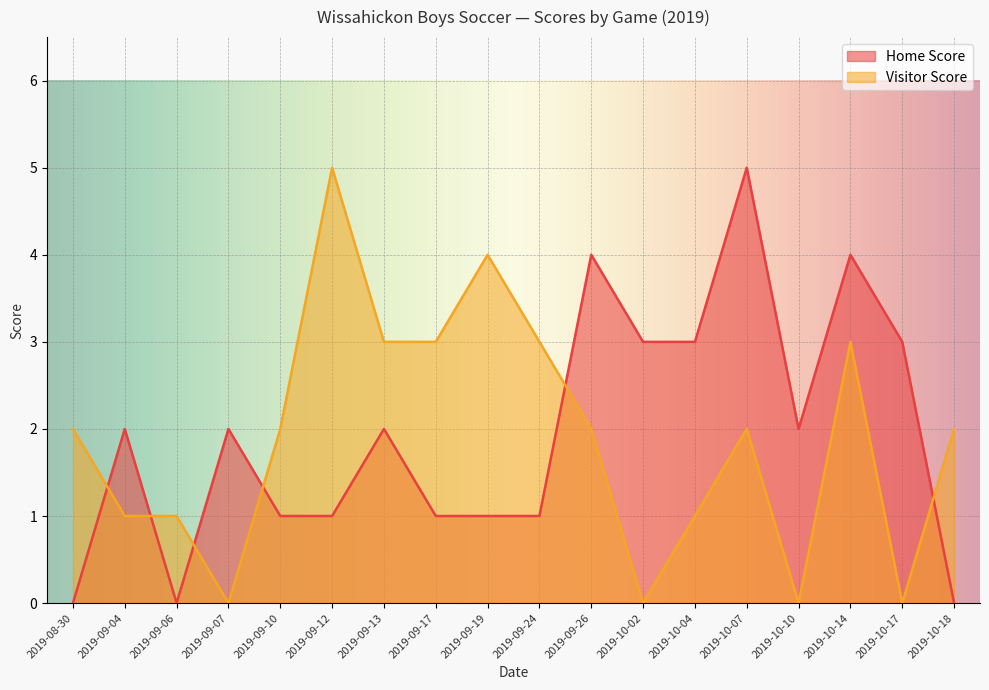

How many times do Visitor Score and Home Score cross each other?

6